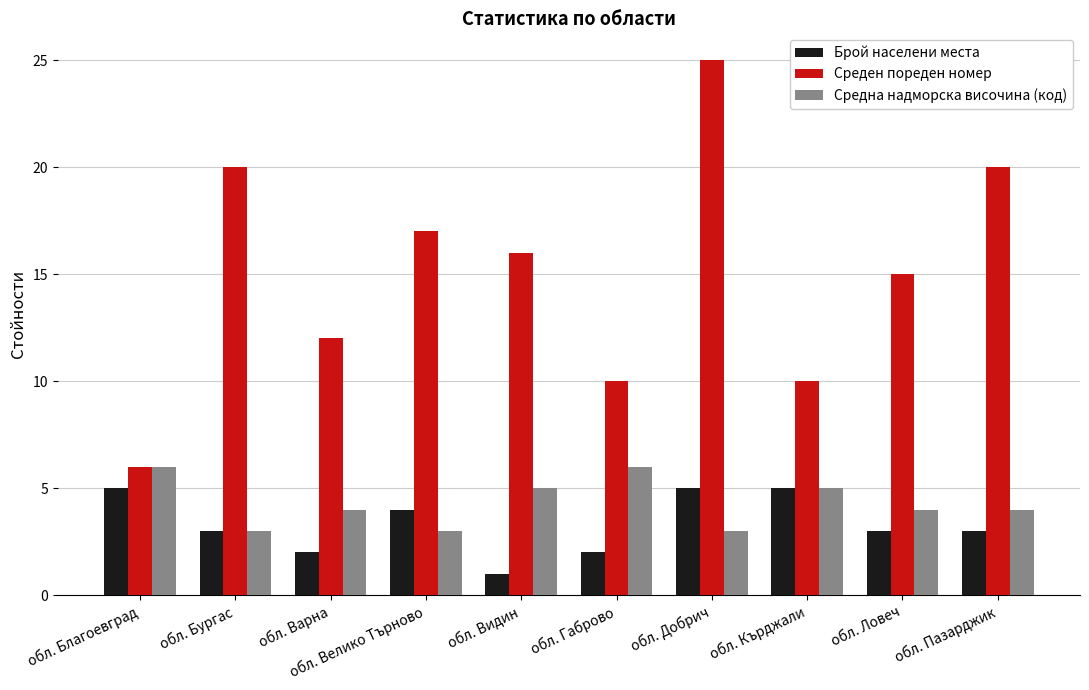

What is the average value of the Брой населени места series?

3